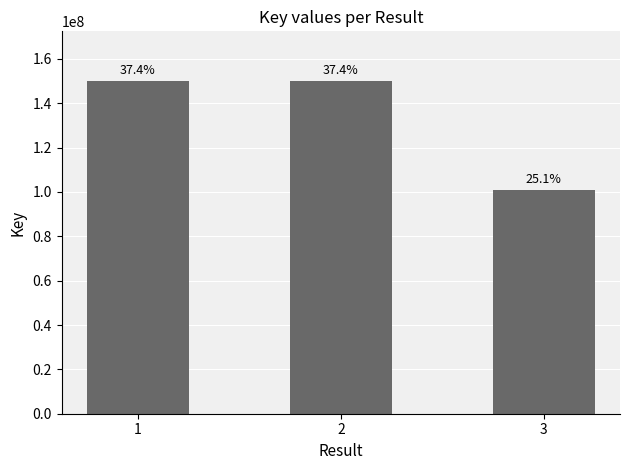

Does the chart contain any negative values?

No